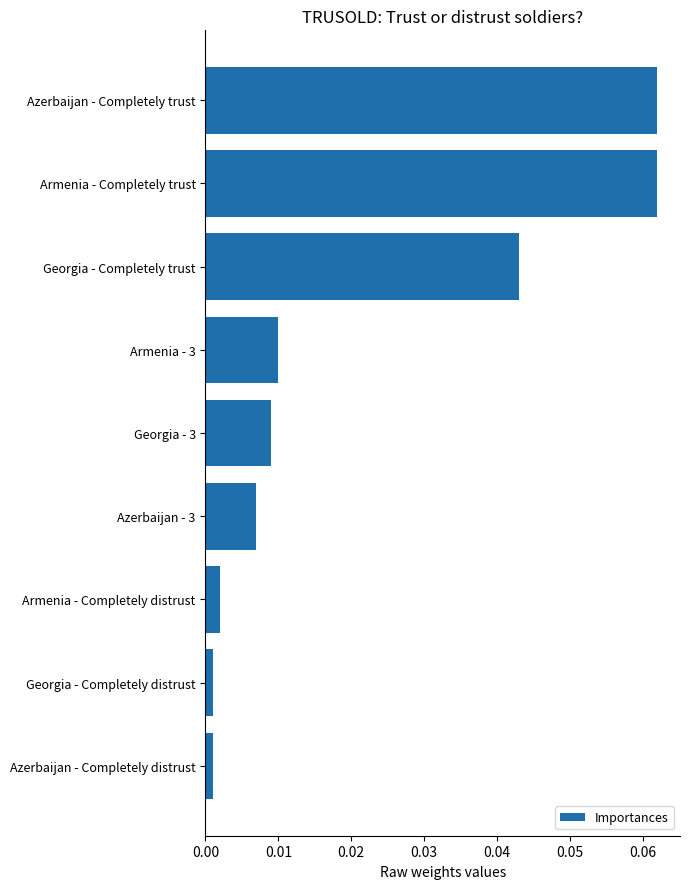

Which has a higher value, Armenia - Completely distrust or Georgia - 3?

Georgia - 3